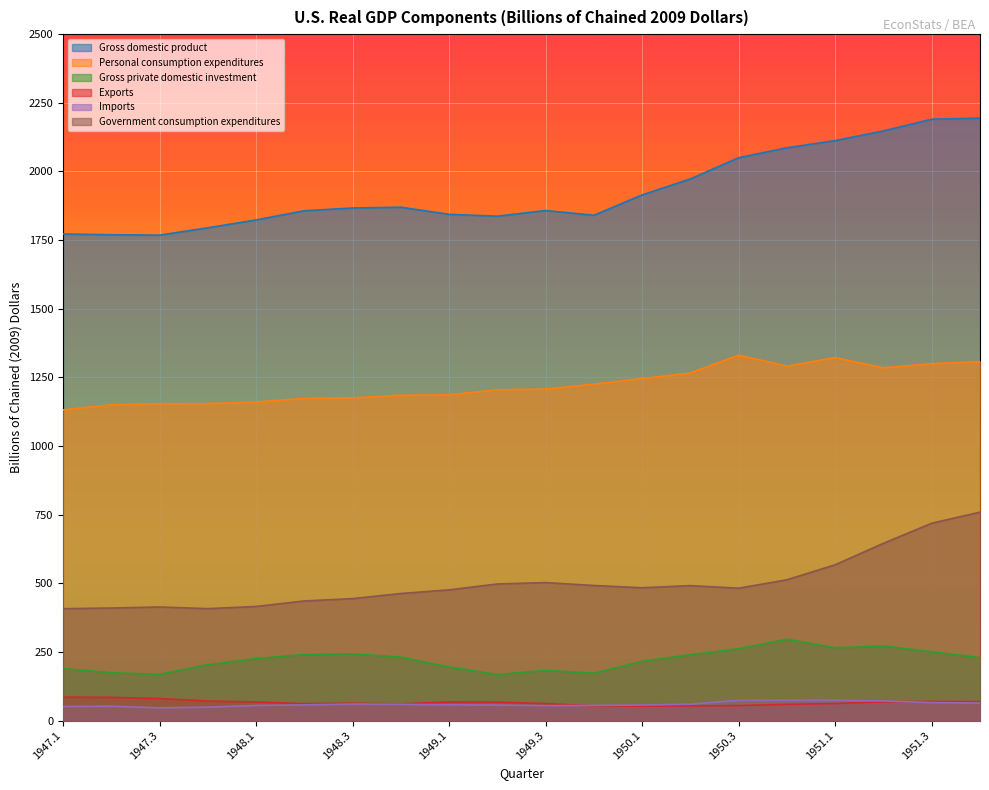

What is the difference between the Gross domestic product values at 1950.4 and 1947.1?

314.0